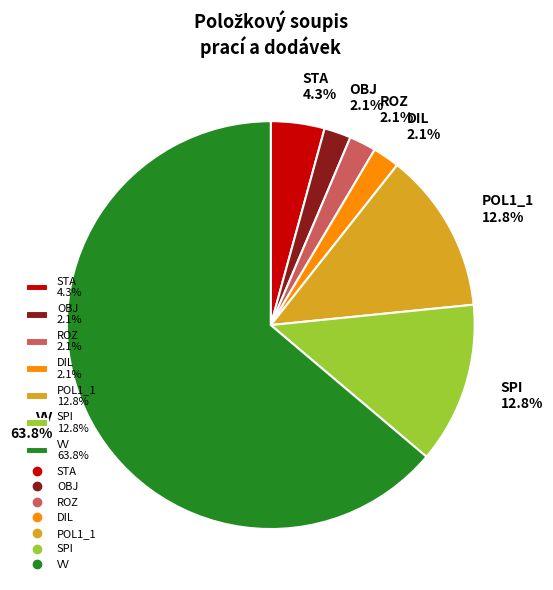

To the nearest percent, what is the difference between the largest and smallest slice percentages?

62%